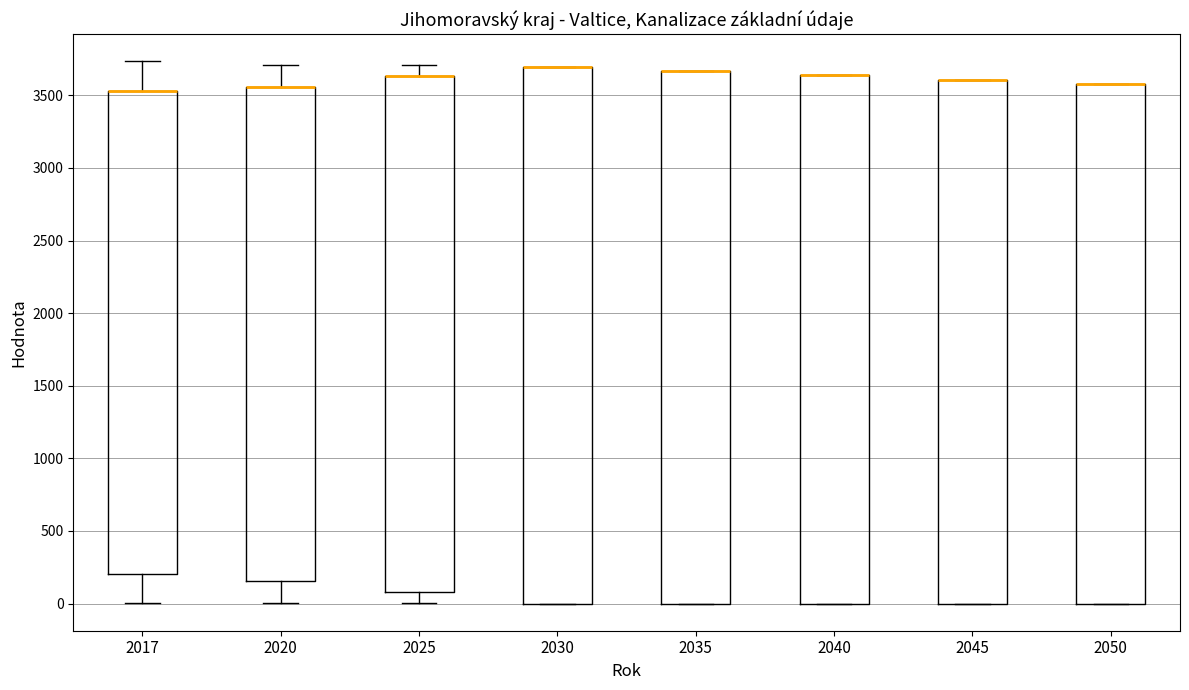

Reading left to right, read every box against the y-axis: the position of its median line, the range the box covers, and the ends of its whiskers. The values are not printed on the chart, so give them approximately, as read against the axis.

2017: median 3550 (drawn on the box's upper edge), box 200 to 3550, whiskers 0 to 3750
2020: median 3550 (drawn on the box's upper edge), box 150 to 3550, whiskers 0 to 3700
2025: median 3650 (drawn on the box's upper edge), box 100 to 3650, whiskers 0 to 3700
2030: median 3700 (drawn on the box's upper edge), box 0 to 3700, whiskers 0 to 3700
2035: median 3650 (drawn on the box's upper edge), box 0 to 3650, whiskers 0 to 3650
2040: median 3650 (drawn on the box's upper edge), box 0 to 3650, whiskers 0 to 3650
2045: median 3600 (drawn on the box's upper edge), box 0 to 3600, whiskers 0 to 3600
2050: median 3600 (drawn on the box's upper edge), box 0 to 3600, whiskers 0 to 3600